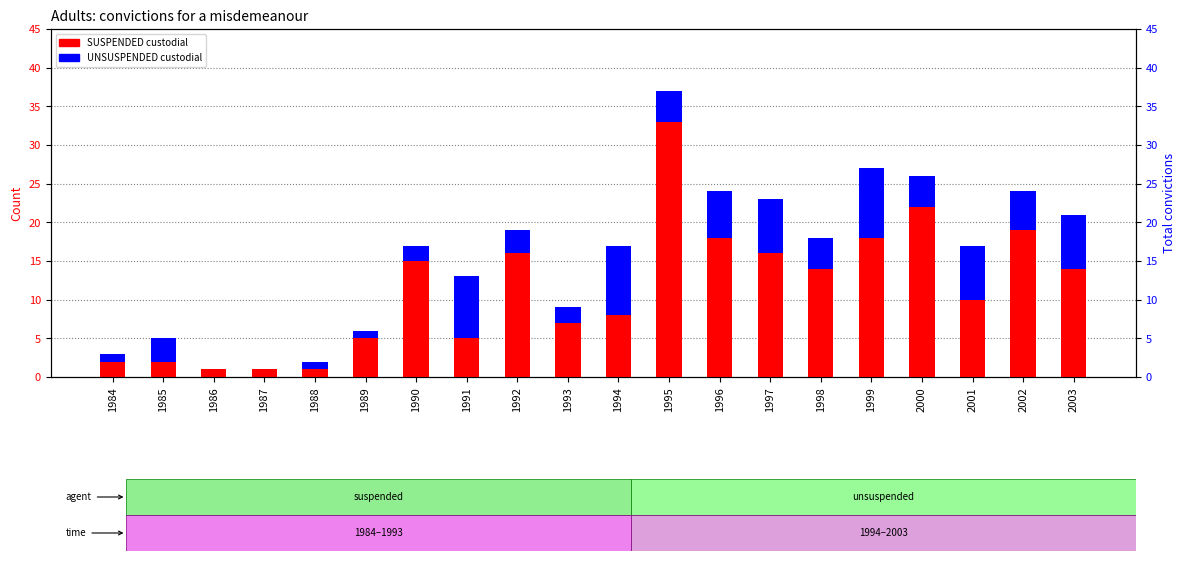

Between 1986 and 1997, which series saw the biggest shift?

SUSPENDED custodial